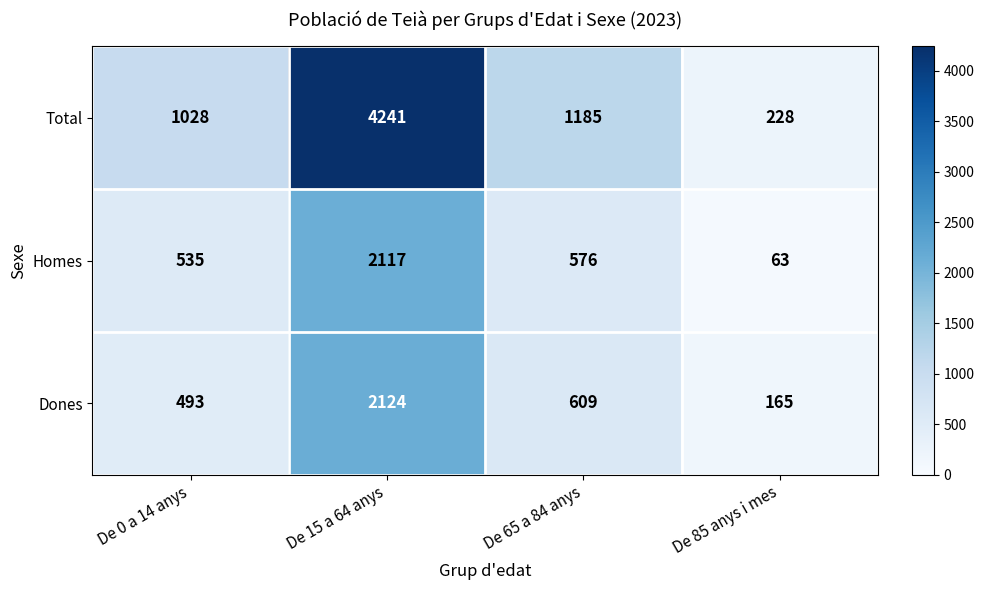

Reading left to right, extract all data points from this chart.

Total: 1028	4241	1185	228
Homes: 535	2117	576	63
Dones: 493	2124	609	165